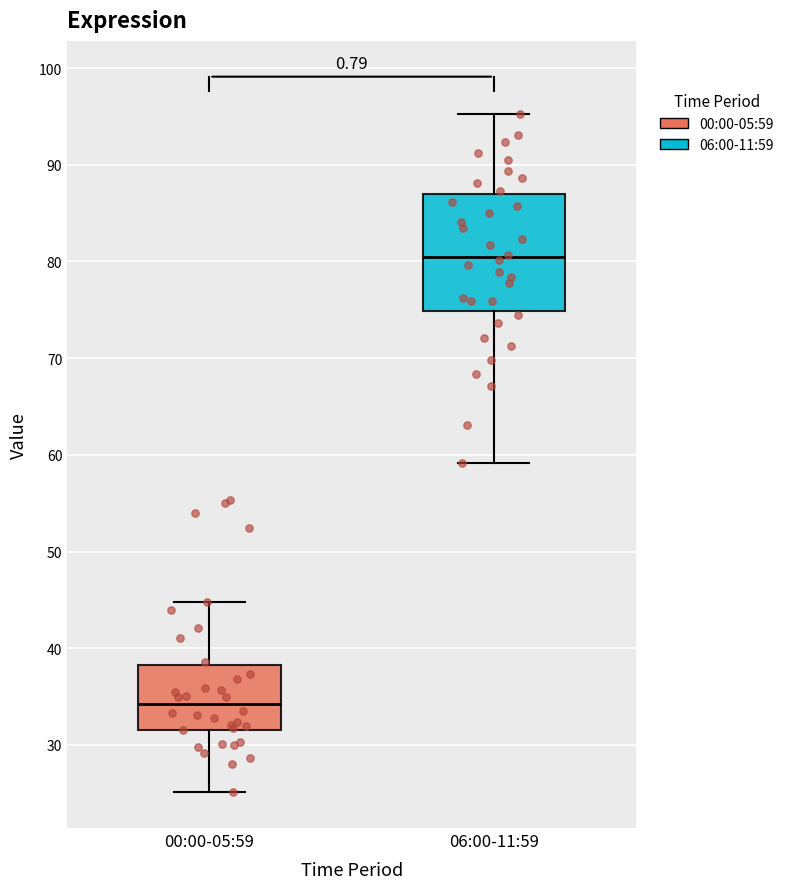

Reading left to right, read every box against the y-axis: the position of its median line, the range the box covers, and the ends of its whiskers. The values are not printed on the chart, so give them approximately, as read against the axis.

00:00-05:59: median 34, box 32 to 38, whiskers 25 to 45
06:00-11:59: median 80, box 75 to 87, whiskers 59 to 95